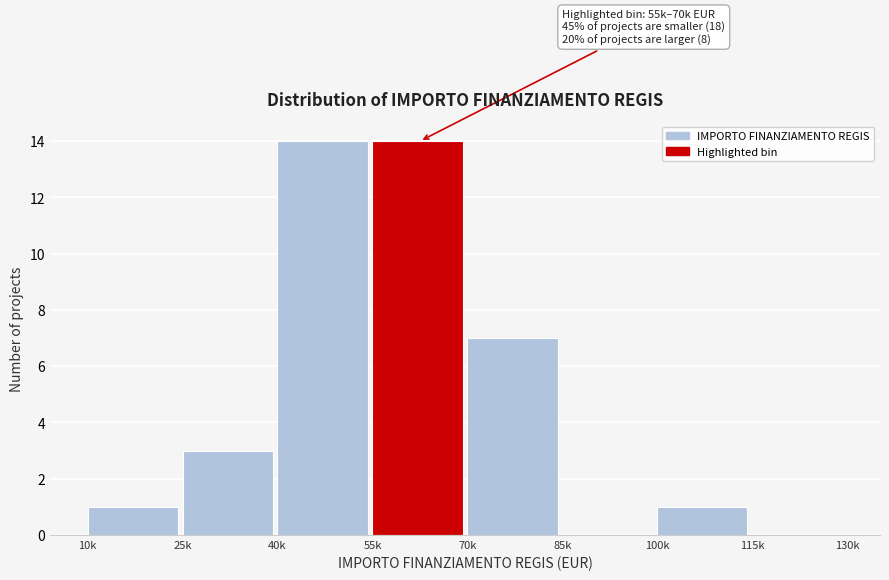

Reading left to right, what are all the values shown in this chart?

10k=1	25k=3	40k=14	55k=14	70k=7	85k=0	100k=1	115k=0